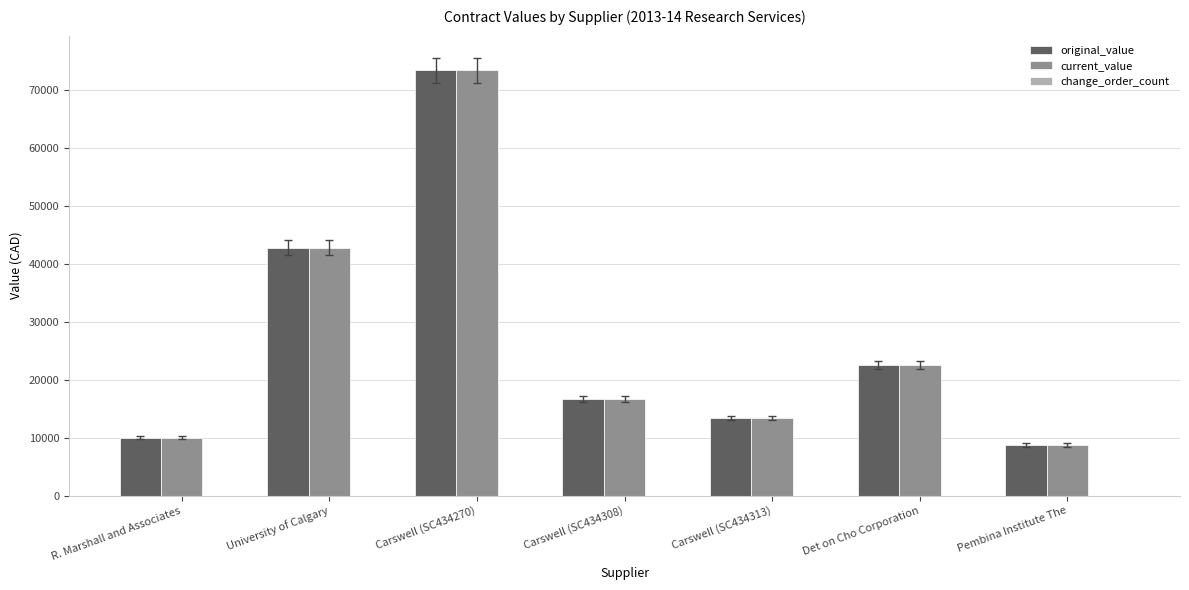

What is the label of the 6th bar from the left?

Det on Cho Corporation